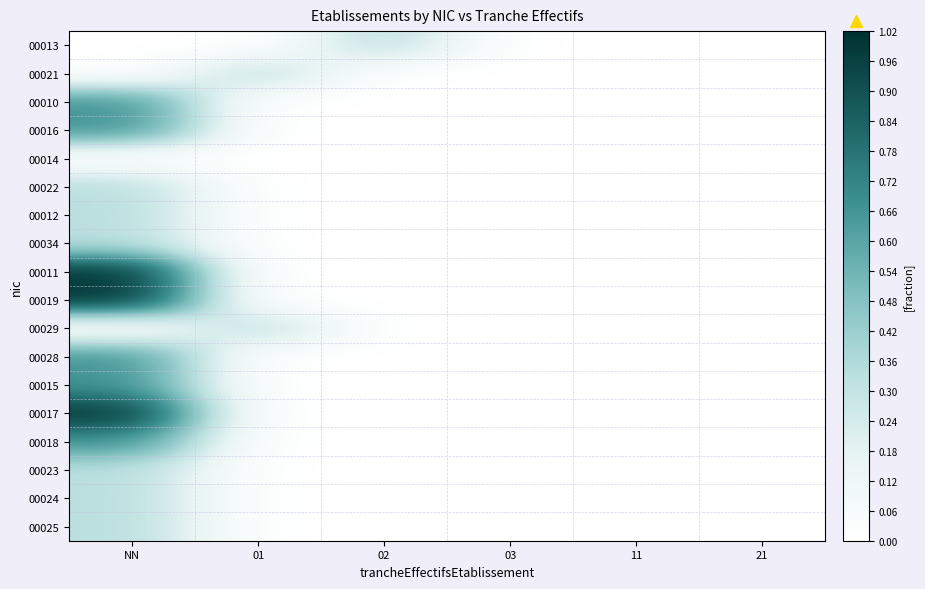

Between 21 and 11, which is larger?

21